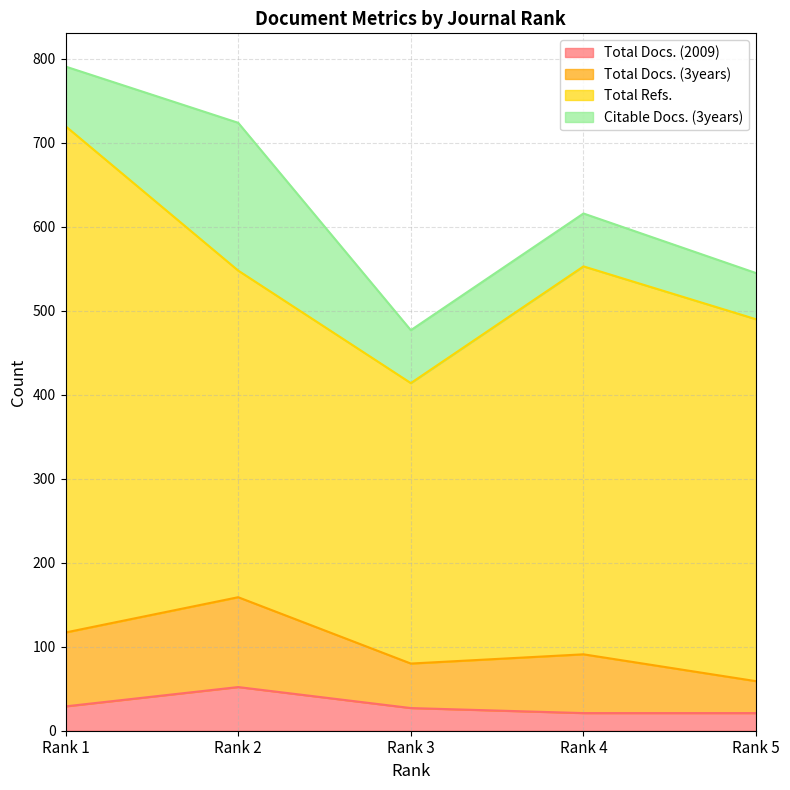

What is the average value of the Total Docs. (3years) series?

101